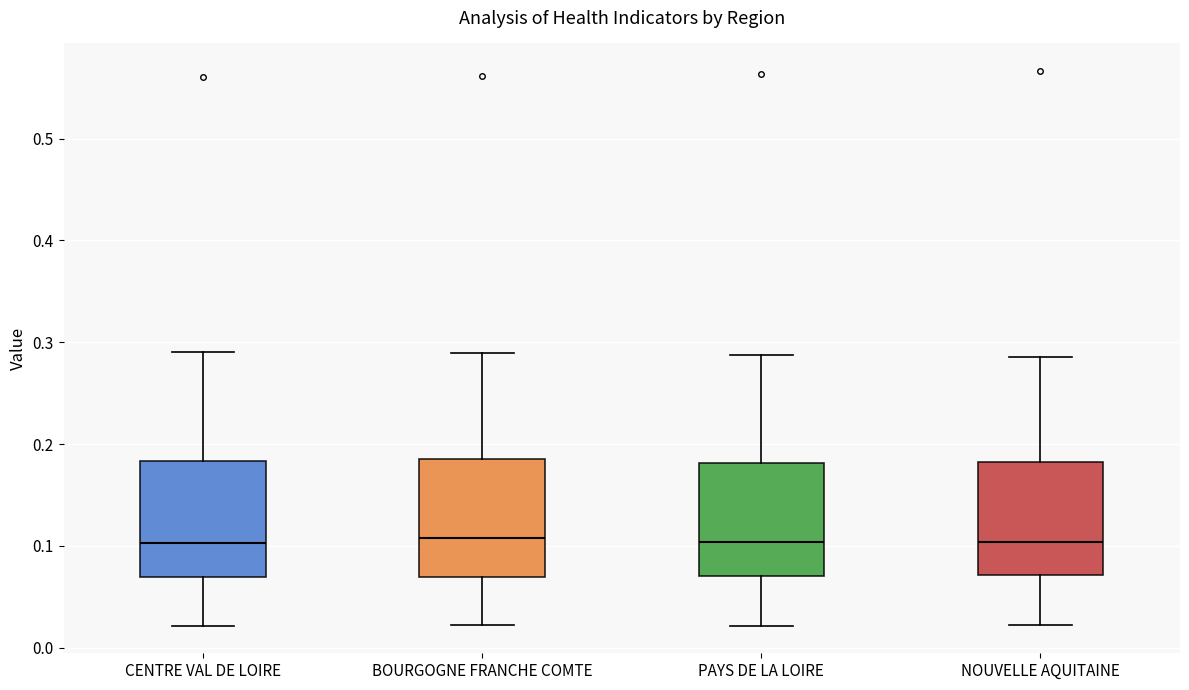

Reading left to right, read every box against the y-axis: the position of its median line, the range the box covers, and the ends of its whiskers. The values are not printed on the chart, so give them approximately, as read against the axis.

CENTRE VAL DE LOIRE: median 0.10, box 0.07 to 0.18, whiskers 0.02 to 0.29
BOURGOGNE FRANCHE COMTE: median 0.11, box 0.07 to 0.18, whiskers 0.02 to 0.29
PAYS DE LA LOIRE: median 0.10, box 0.07 to 0.18, whiskers 0.02 to 0.29
NOUVELLE AQUITAINE: median 0.10, box 0.07 to 0.18, whiskers 0.02 to 0.29